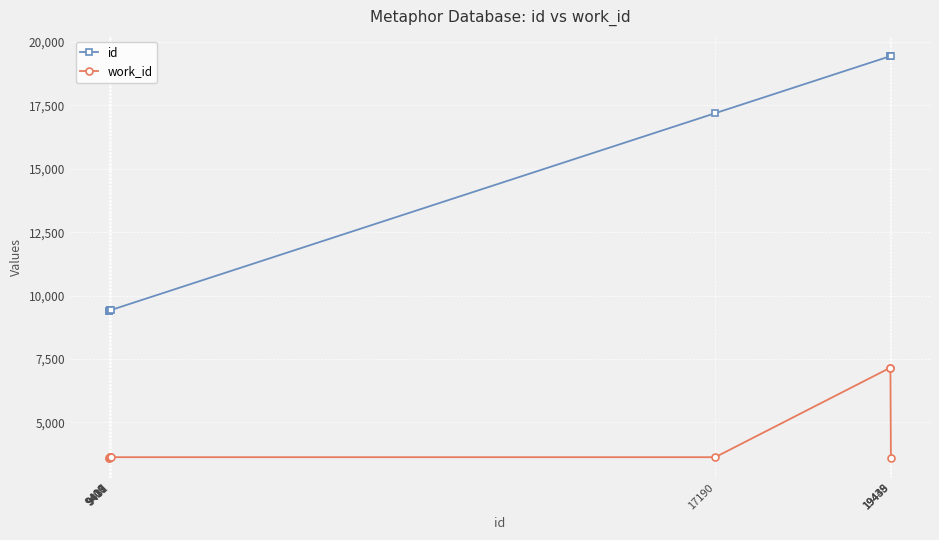

The id series shows 9431 at 9431. True or false?

True